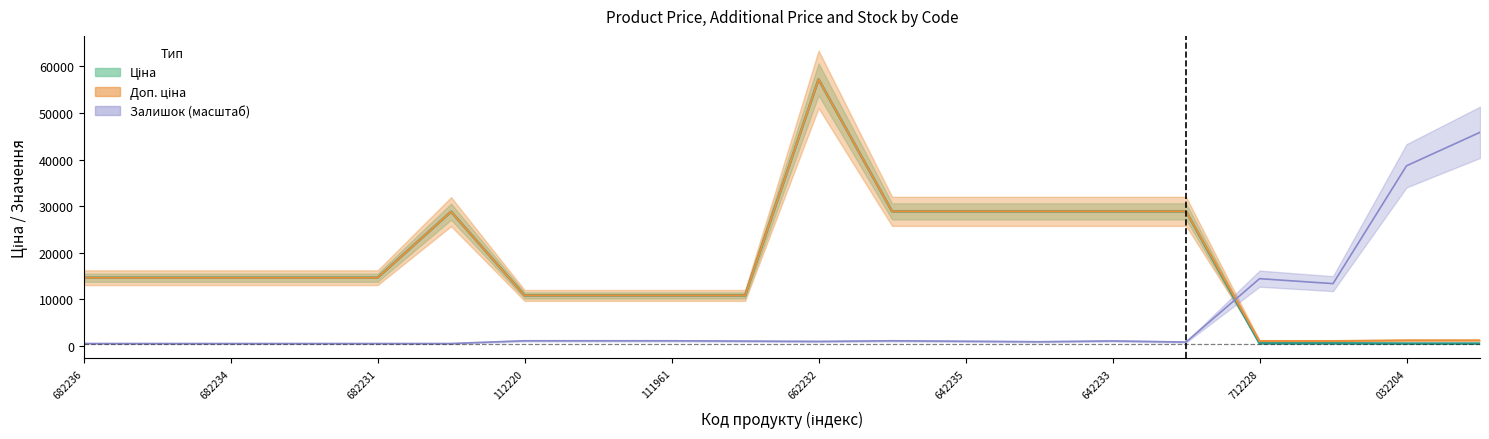

Which series has the largest total across all categories?

Доп. ціна